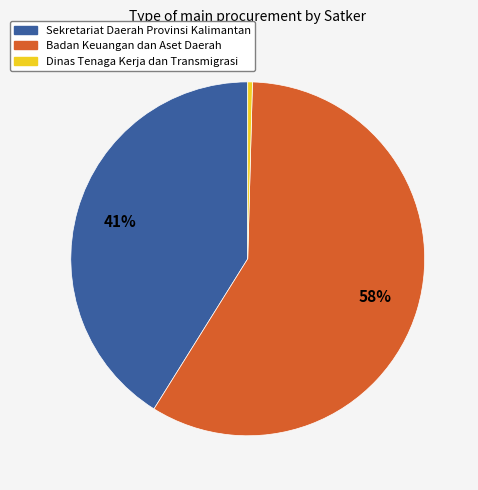

Rank the categories by value from highest to lowest.

Badan Keuangan dan Aset Daerah, Sekretariat Daerah Provinsi Kalimantan, Dinas Tenaga Kerja dan Transmigrasi